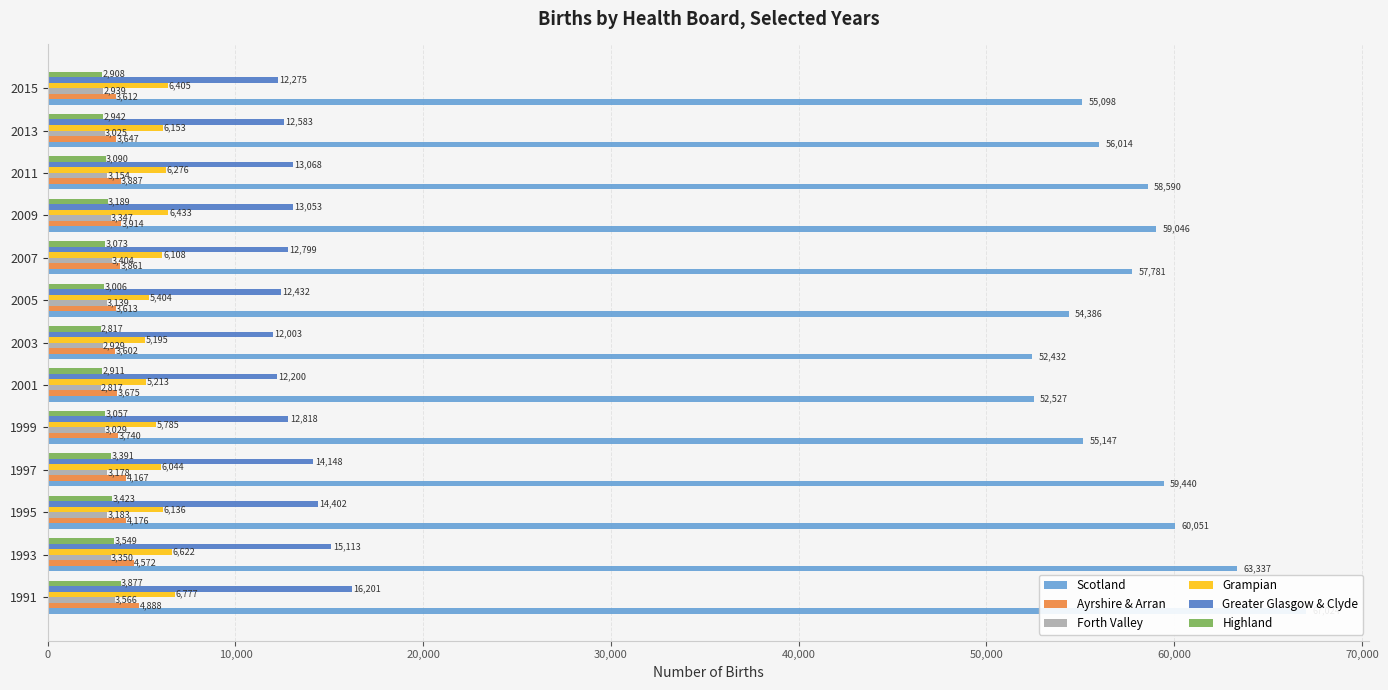

How many groups of bars are there?

13